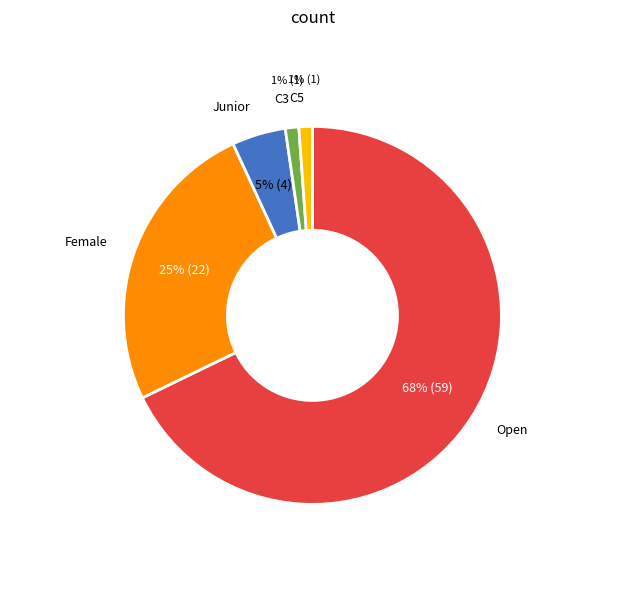

Which category has the biggest portion of the pie?

Open